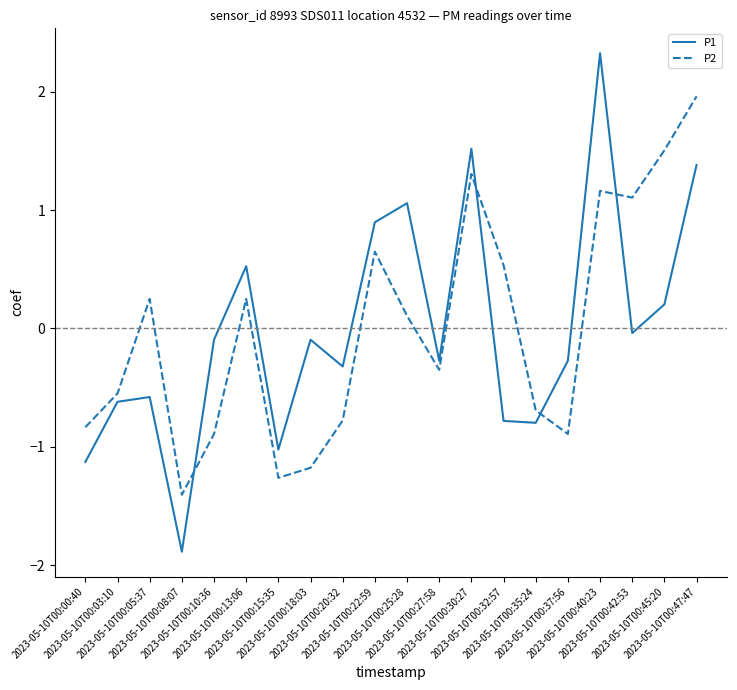

How many times do P1 and P2 cross each other?

4